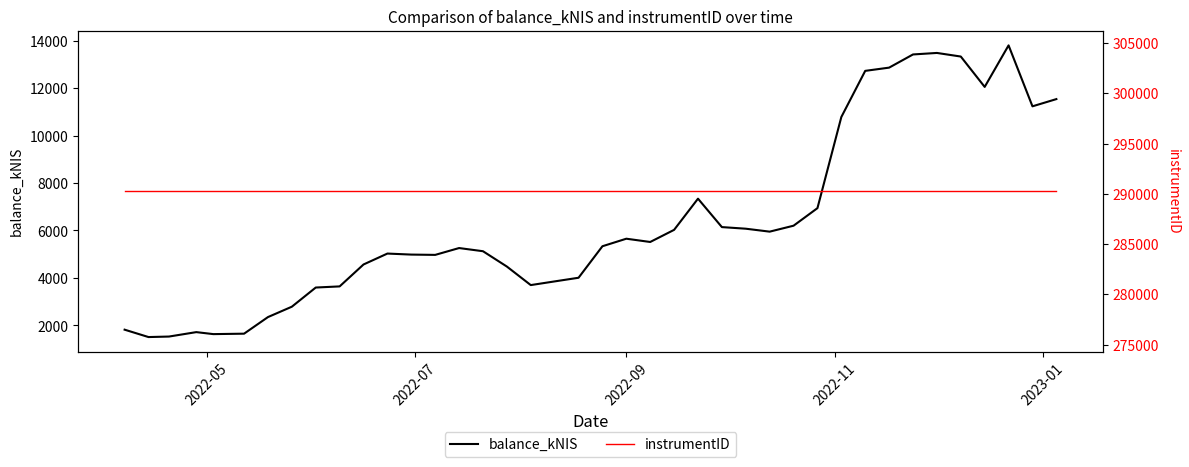

Count the number of data series in this chart.

2